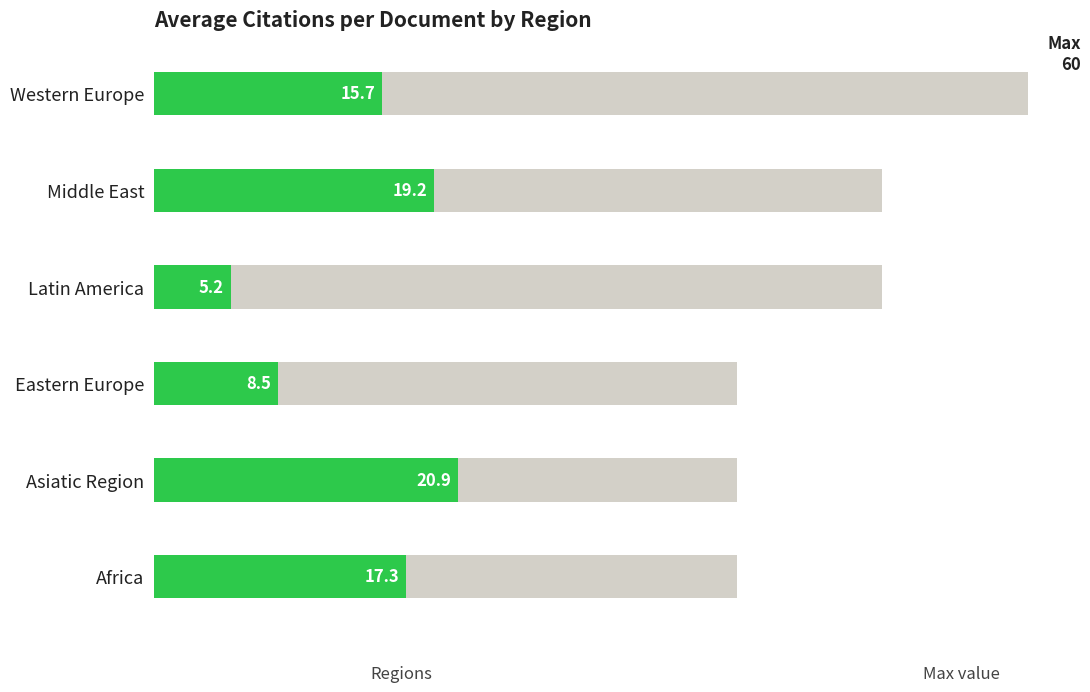

At which category is the sum across all series the highest?

Western Europe